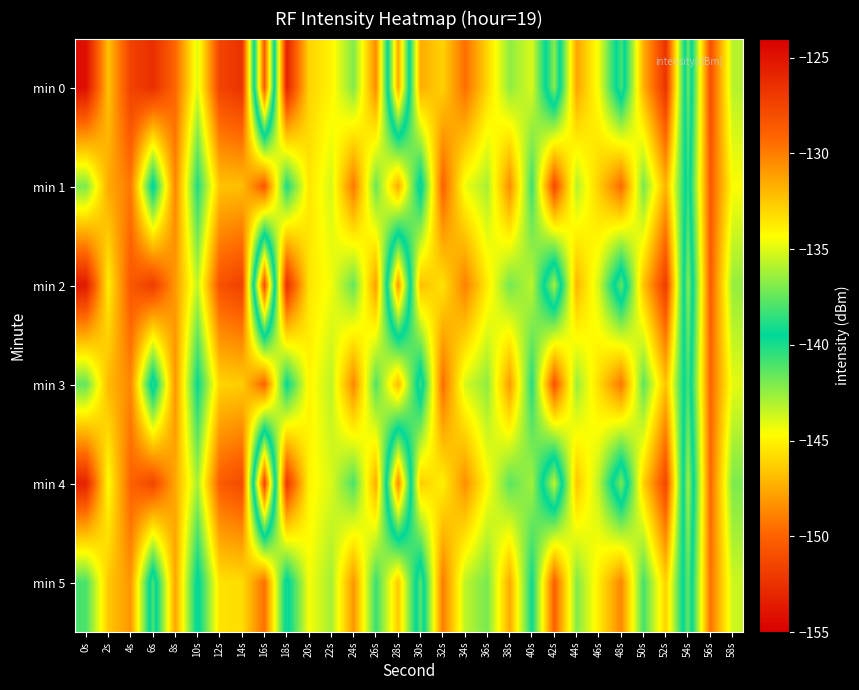

What is the total value across all series at 40s?

-823.4